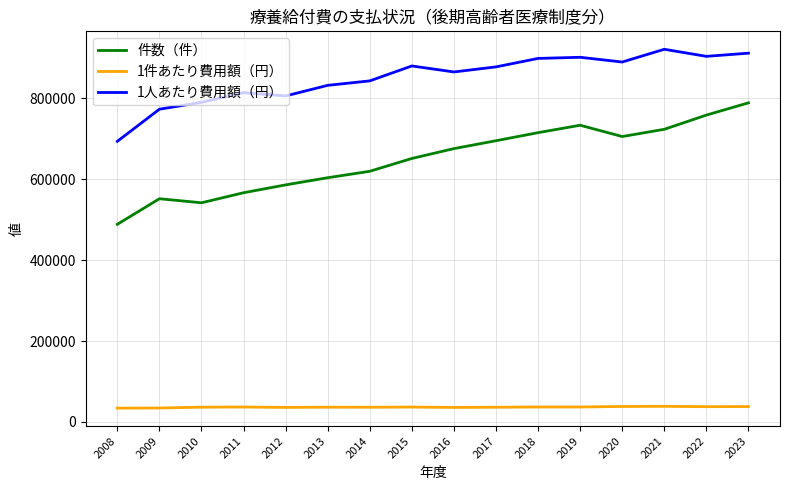

In 1人あたり費用額（円）, how many points are higher than both neighbors (excluding endpoints)?

4